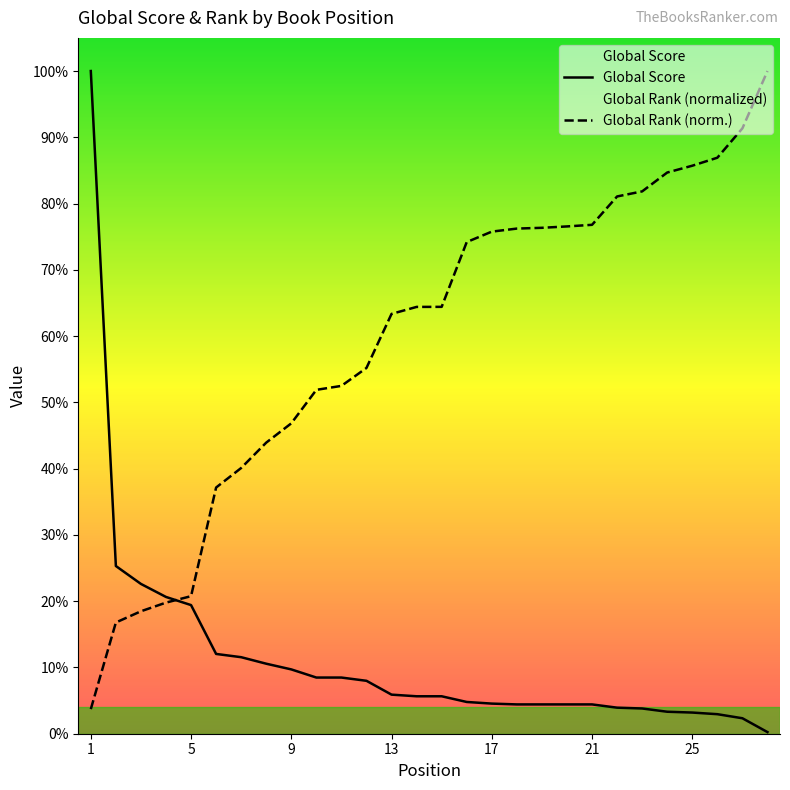

Reading left to right, list all the values displayed in this chart.

Global Score: 1=814.0	2=206.0	3=184.0	4=168.0	5=158.0	6=98.0	7=94.0	8=86.0	9=79.0	10=69.0	11=69.0	12=65.0	13=48.0	14=46.0	15=46.0	16=39.0	17=37.0	18=36.0	19=36.0	20=36.0	21=36.0	22=32.0	23=31.0	24=27.0	25=26.0	26=24.0	27=19.0	28=2.0
Global Rank (scaled): 1=30.2	2=136.6	3=150.4	4=161.0	5=169.0	6=302.4	7=326.4	8=357.6	9=381.3	10=422.4	11=427.2	12=449.3	13=515.7	14=524.3	15=524.3	16=603.9	17=616.7	18=620.5	19=621.4	20=623.1	21=625.1	22=659.9	23=666.2	24=689.3	25=697.7	26=707.5	27=743.6	28=814.0